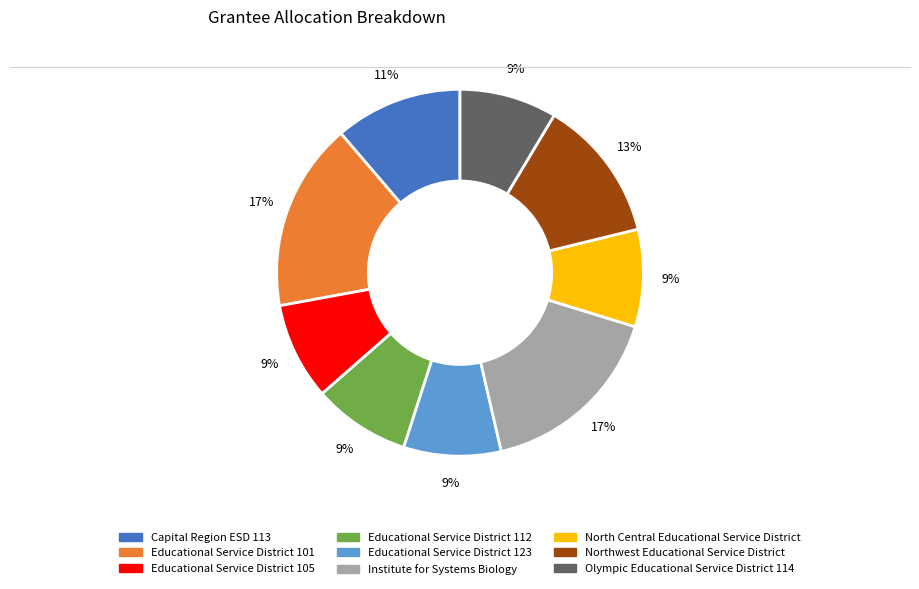

Does any single category account for the majority?

No